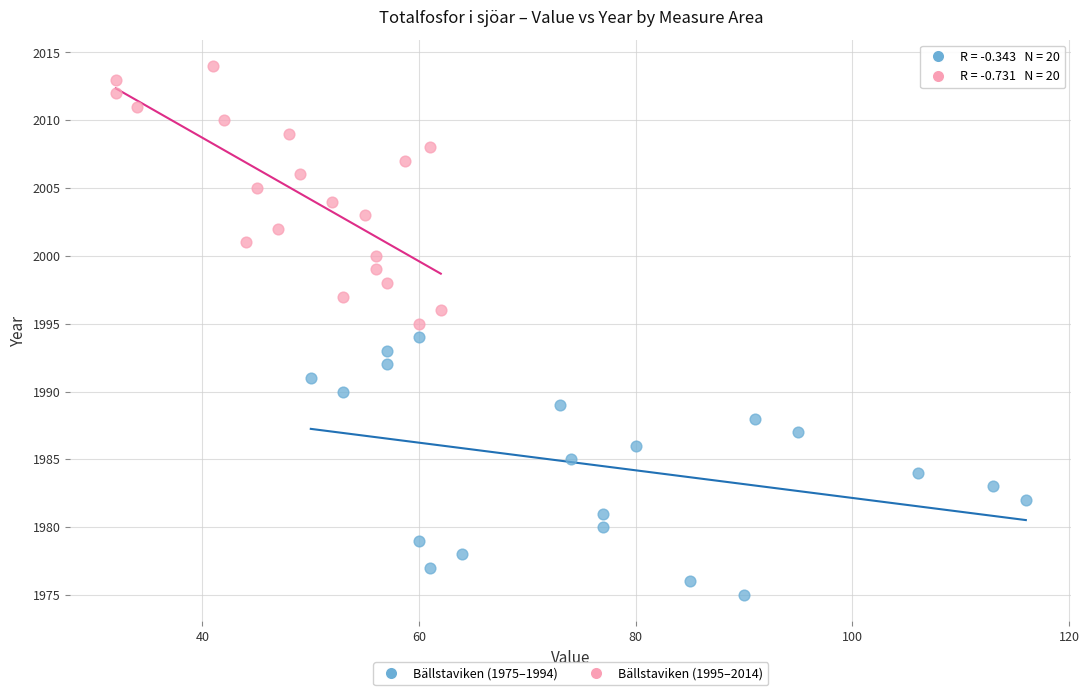

Which series contains the lowest Y value?

Bällstaviken (1975–1994)